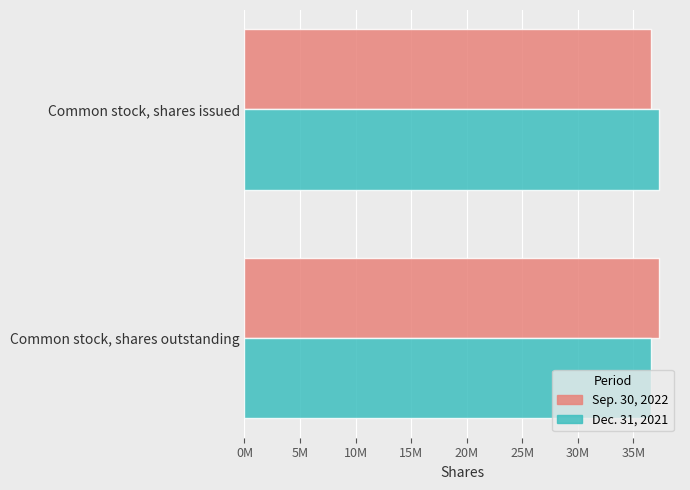

What are all the series names shown in the legend?

Sep. 30, 2022, Dec. 31, 2021